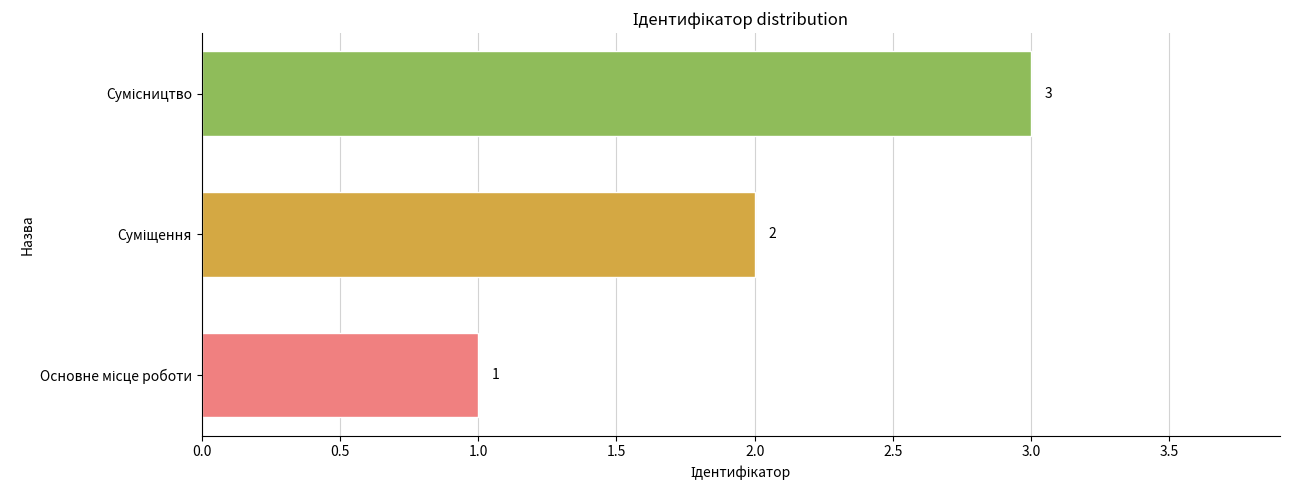

Count the number of data series in this chart.

1